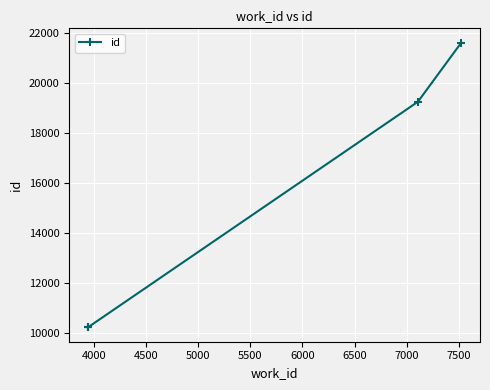

True or false: there are more than 2 points higher than both neighbors.

False